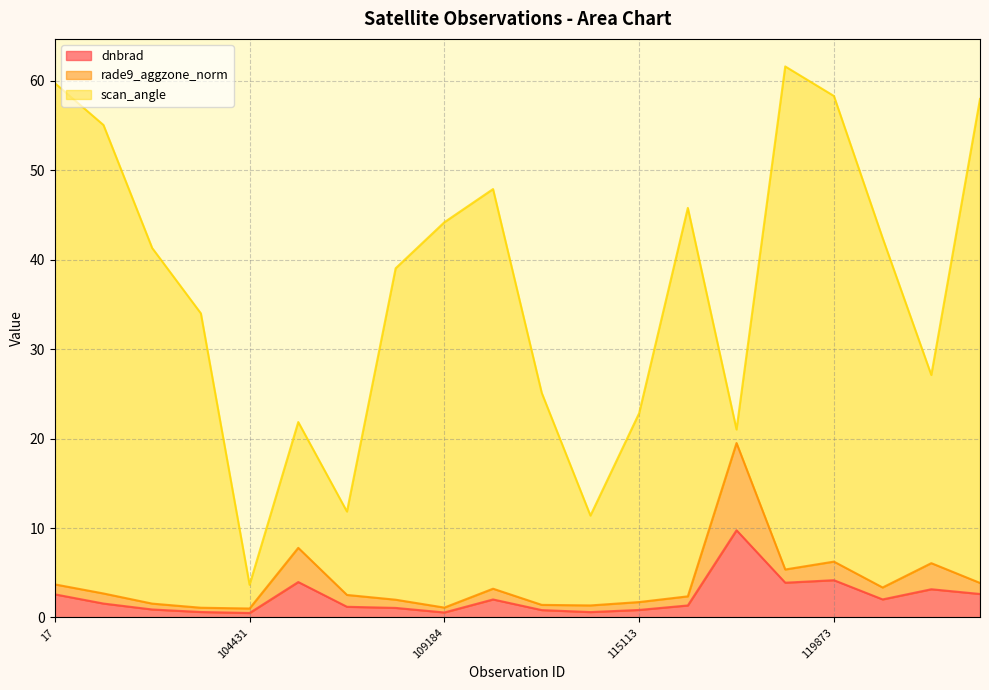

The value of dnbrad at 17 is 2.6. True or false?

True